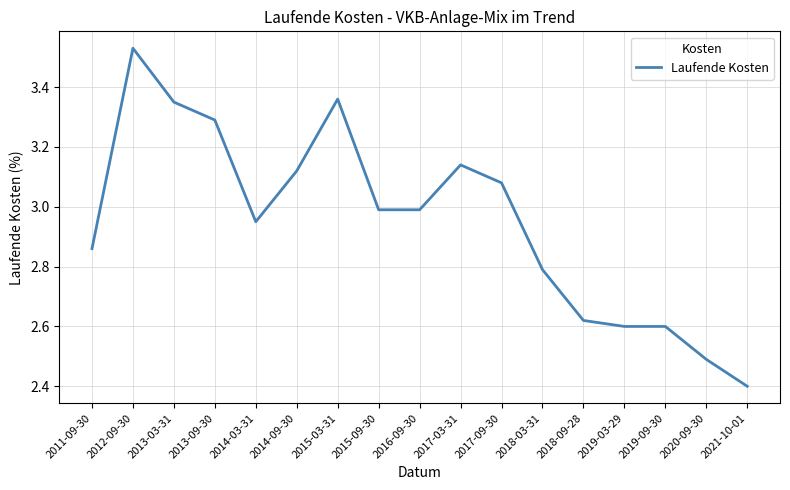

What value does the data have at 2013-09-30?

3.3